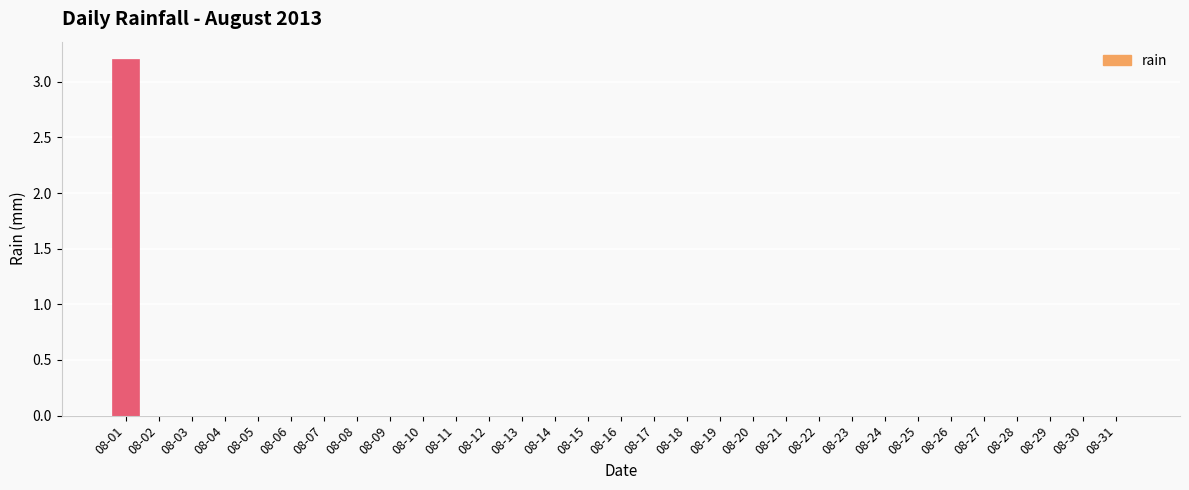

True or false: the data shows 1.7 at 08-10.

False